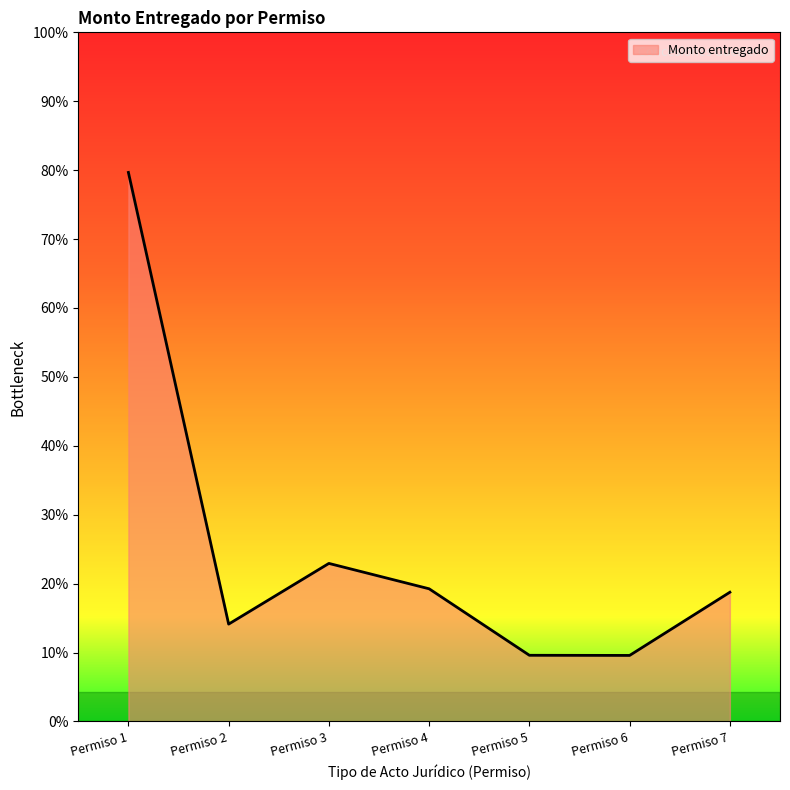

Does the chart have visible grid lines?

No